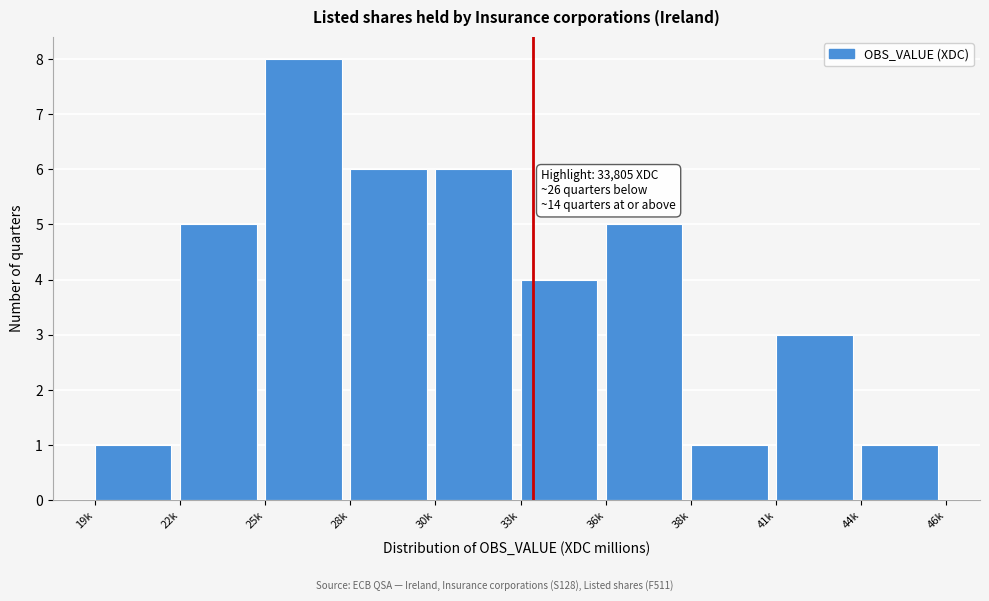

Reading left to right, extract all data points from this chart.

1	5	8	6	6	4	5	1	3	1